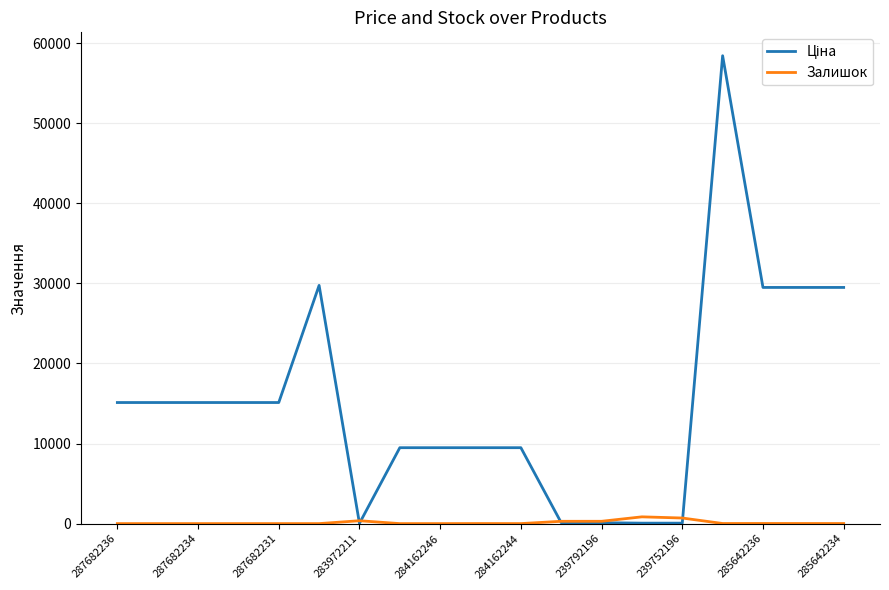

The Залишок series shows 0.0 at 287682236. True or false?

True